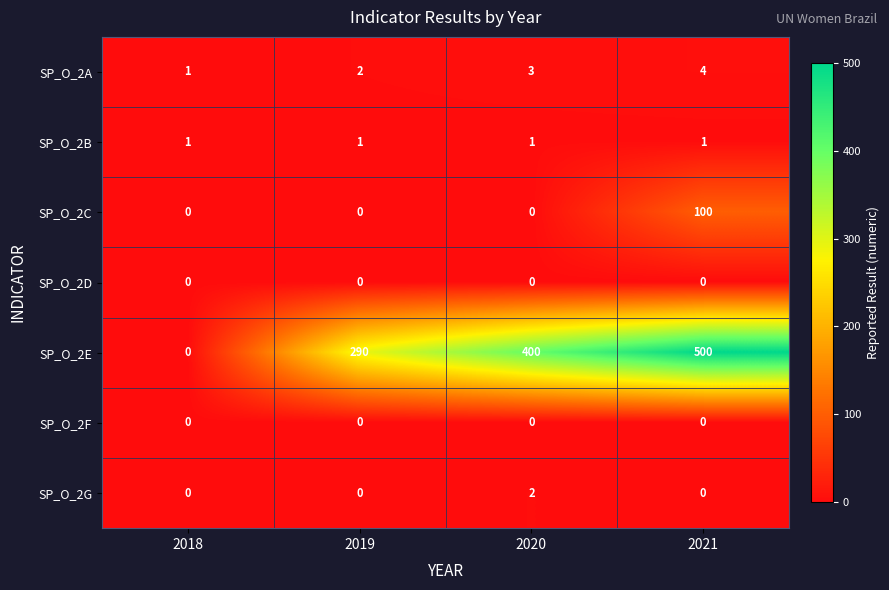

At which category is the sum across all series the highest?

2021